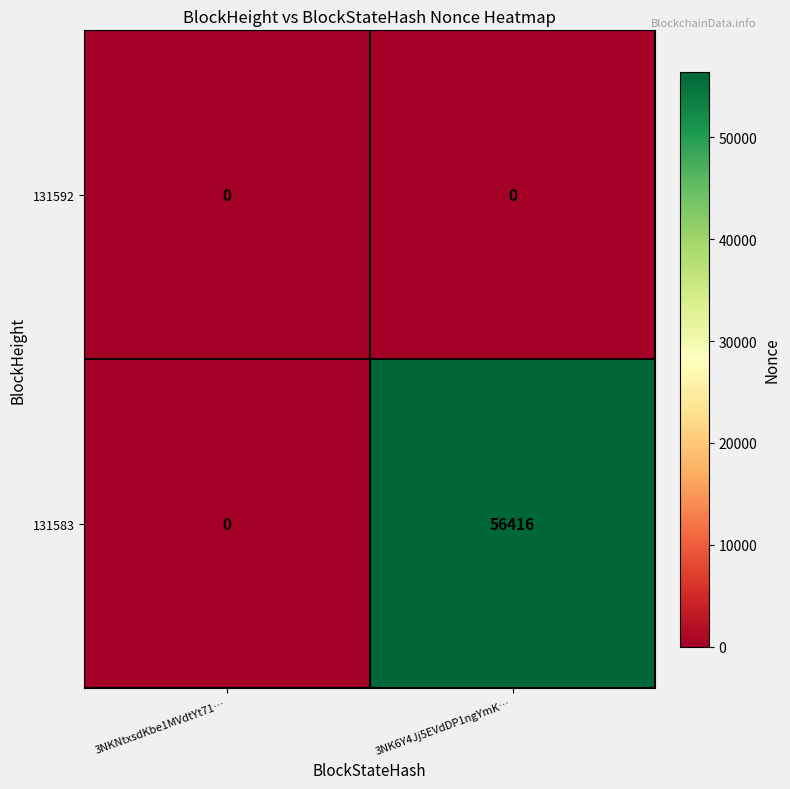

Reading left to right, list all the values displayed in this chart.

131592: 3NKNtxsdKbe1MVdtYt71…=0	3NK6Y4Jj5EVdDP1ngYmK…=0
131583: 3NKNtxsdKbe1MVdtYt71…=0	3NK6Y4Jj5EVdDP1ngYmK…=56416